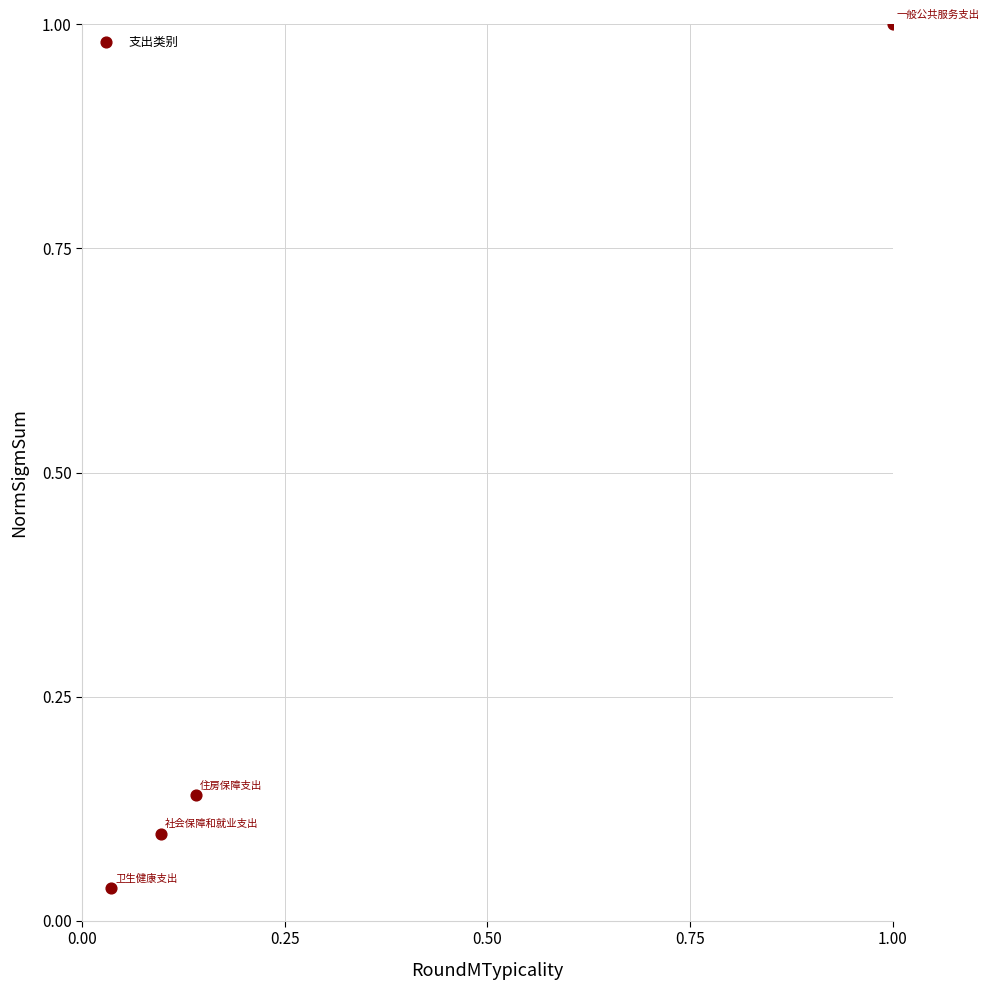

What is the average X value?

0.3